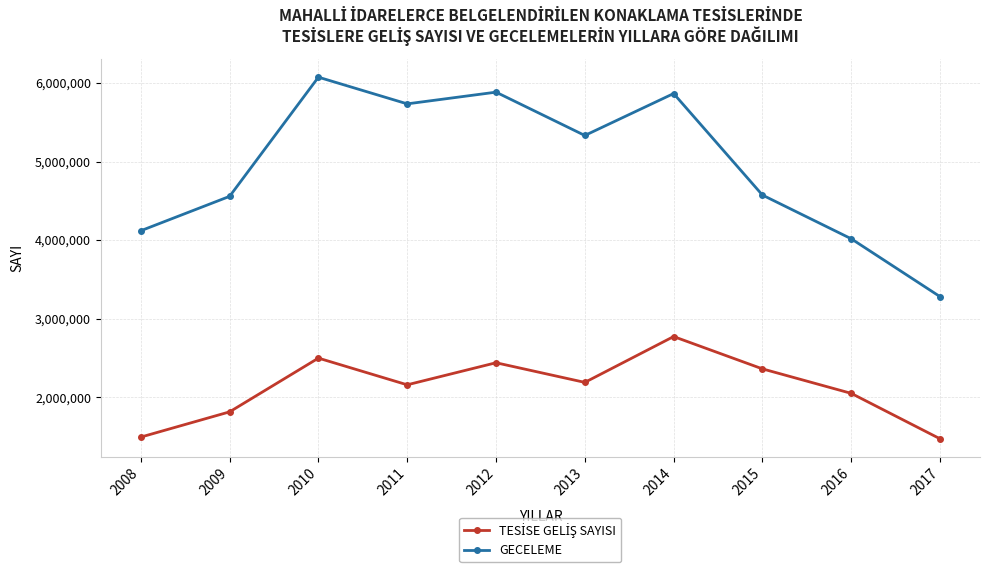

Between 2014 and 2016, which series saw the biggest shift?

GECELEME